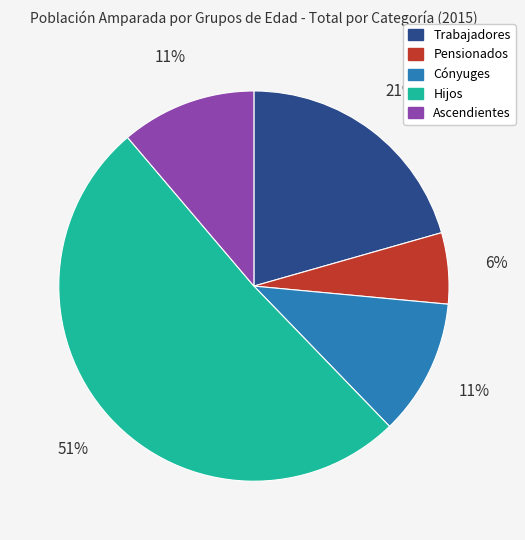

To the nearest percent, what percentage of the pie is Trabajadores?

21%